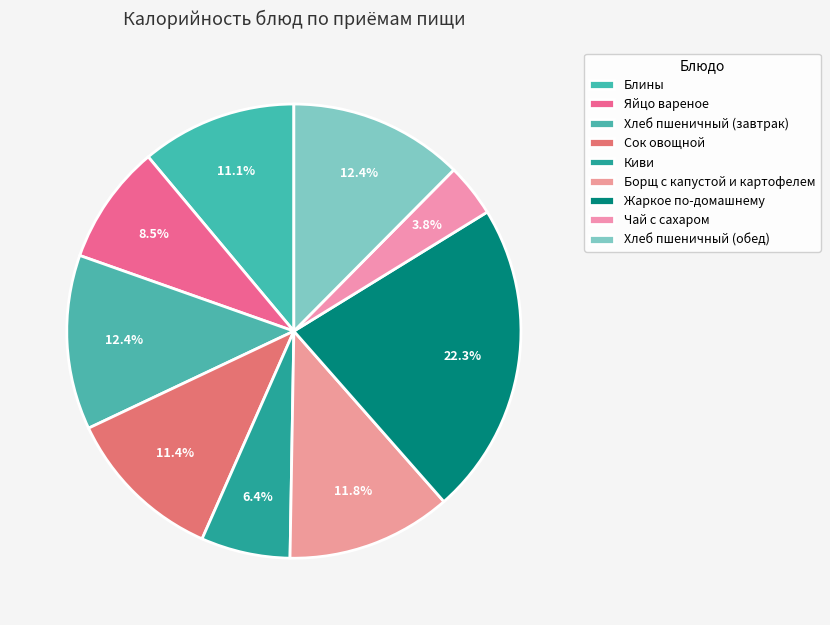

Which slice is the smallest?

Чай с сахаром